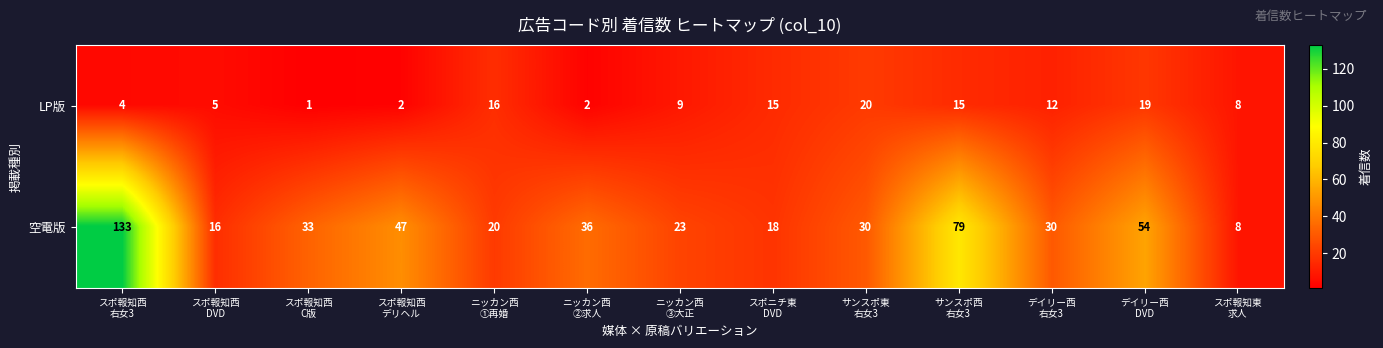

Which series has the widest spread of values?

空電版